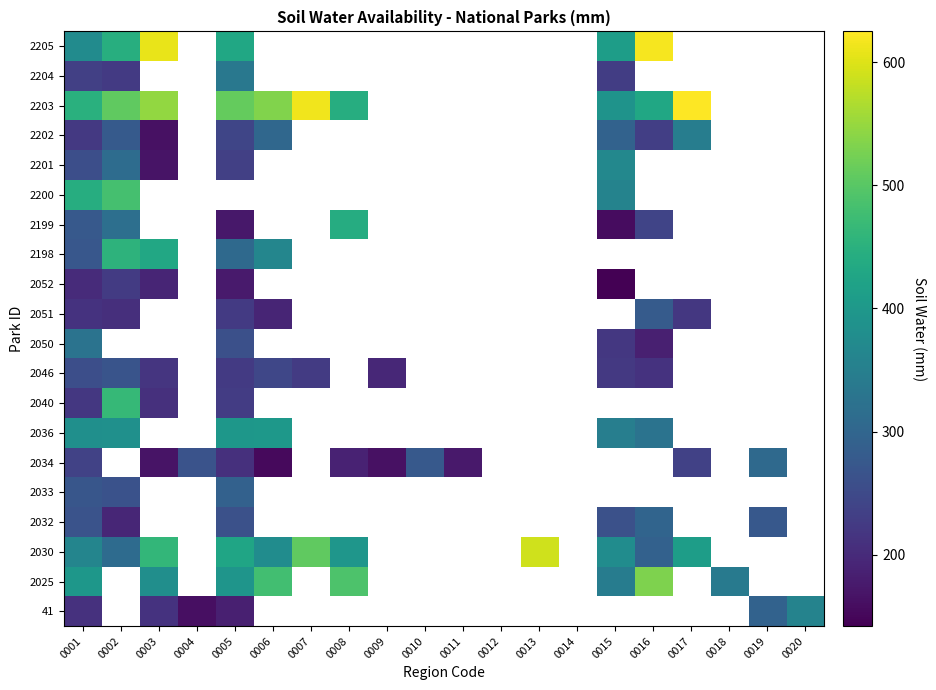

What is the smallest value displayed?

142.7